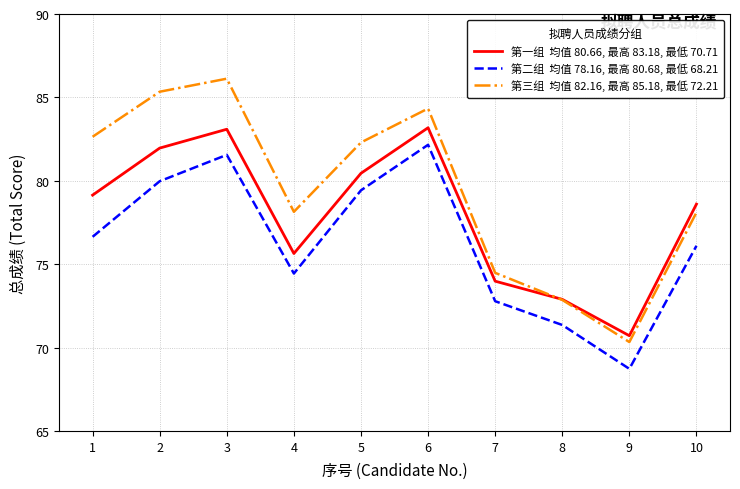

What is the total value across all series at 3?

250.8